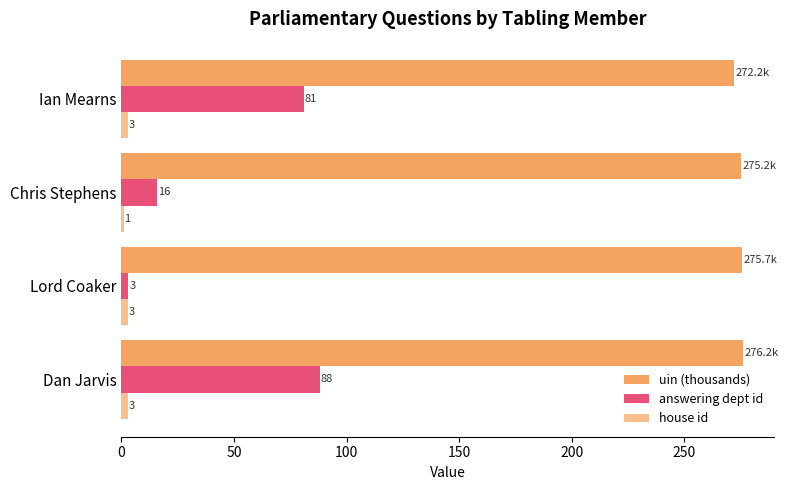

How many data points in uin (thousands) are less than 275?

1